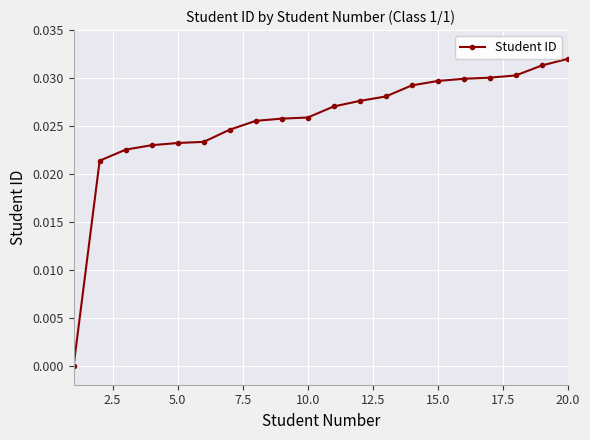

How many categories are shown in the chart?

20